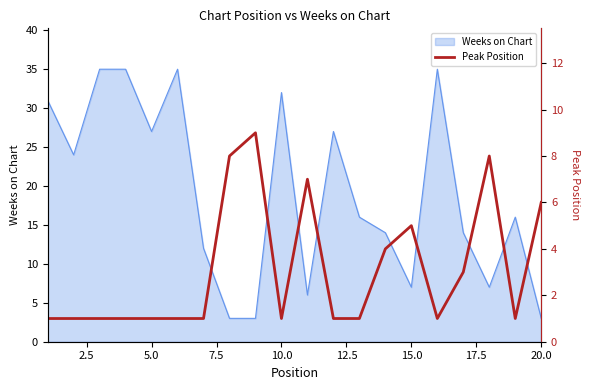

True or false: Weeks on Chart has a value of 7 at 15.0.

True